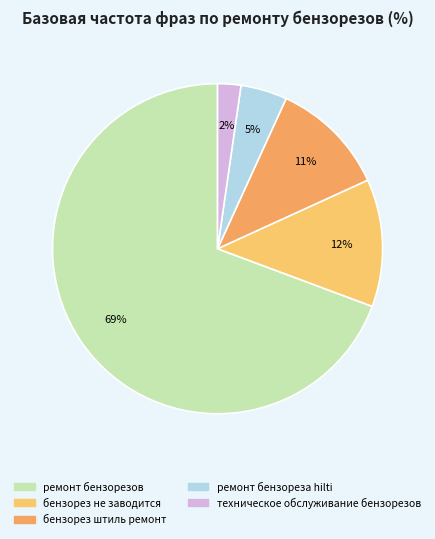

How many slices are in this pie chart?

5